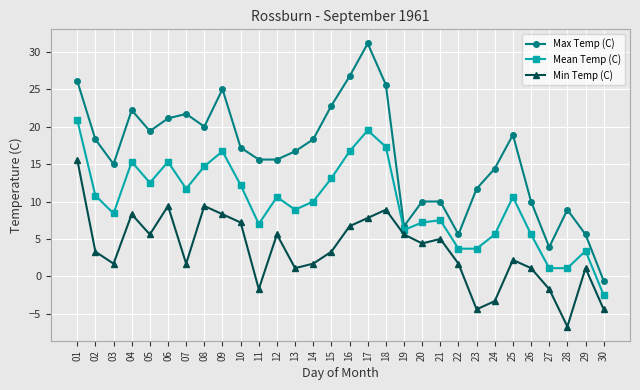

How many lines are shown in the chart?

3